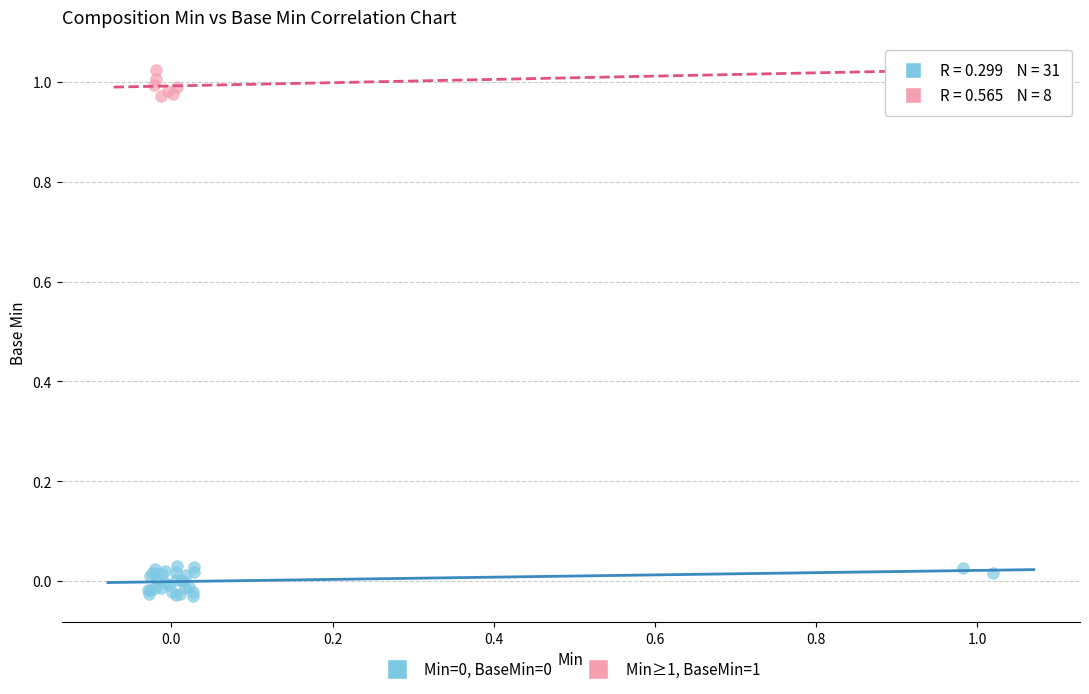

Which series contains the highest Y value?

Min≥1, BaseMin=1